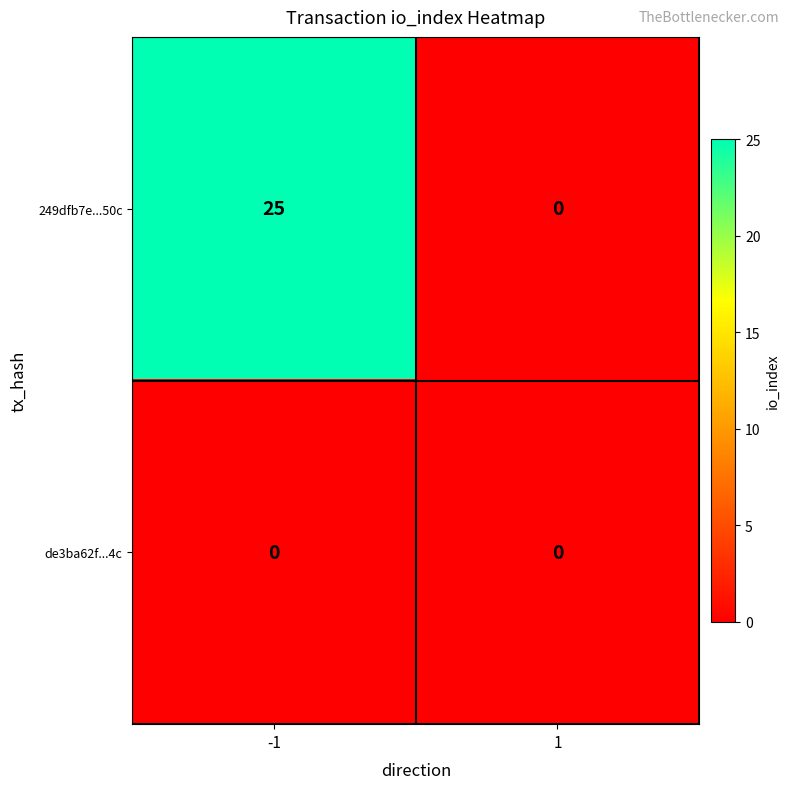

Count the number of data series in this chart.

2